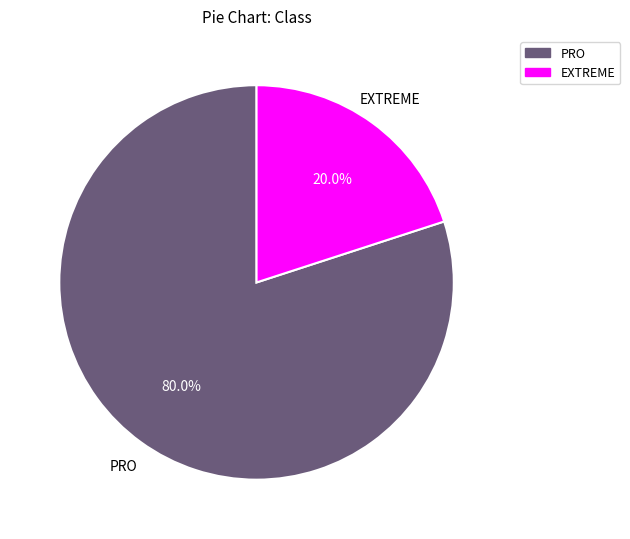

Is there any slice that represents more than half of the pie?

Yes